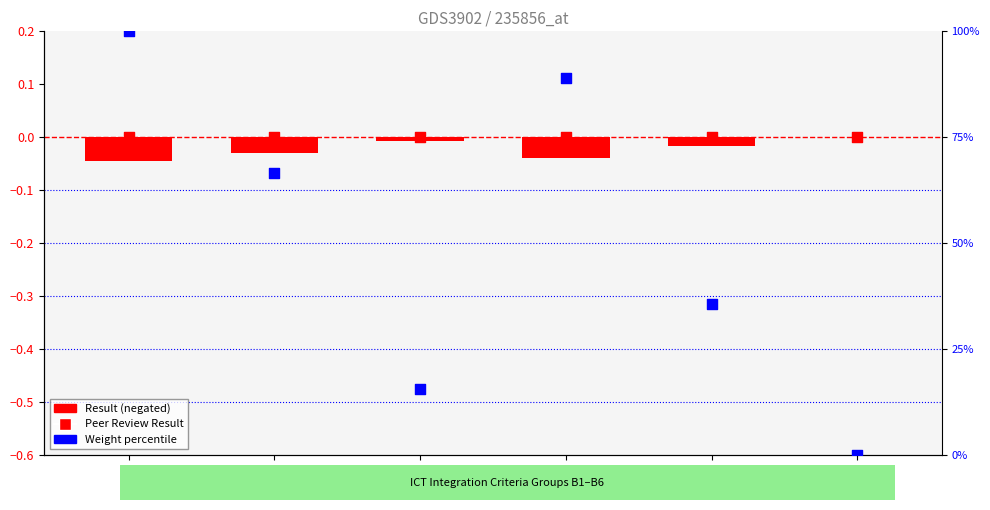

At which category is the sum across all series the highest?

B1